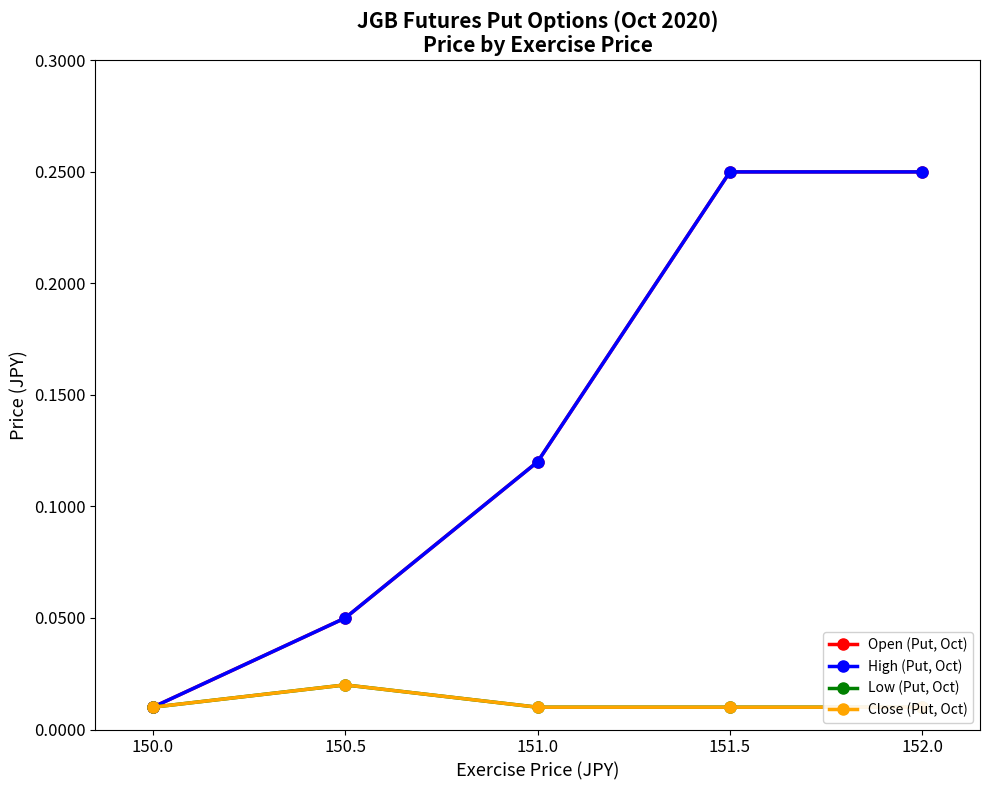

What is the label of the 5th point from the right?

150.0